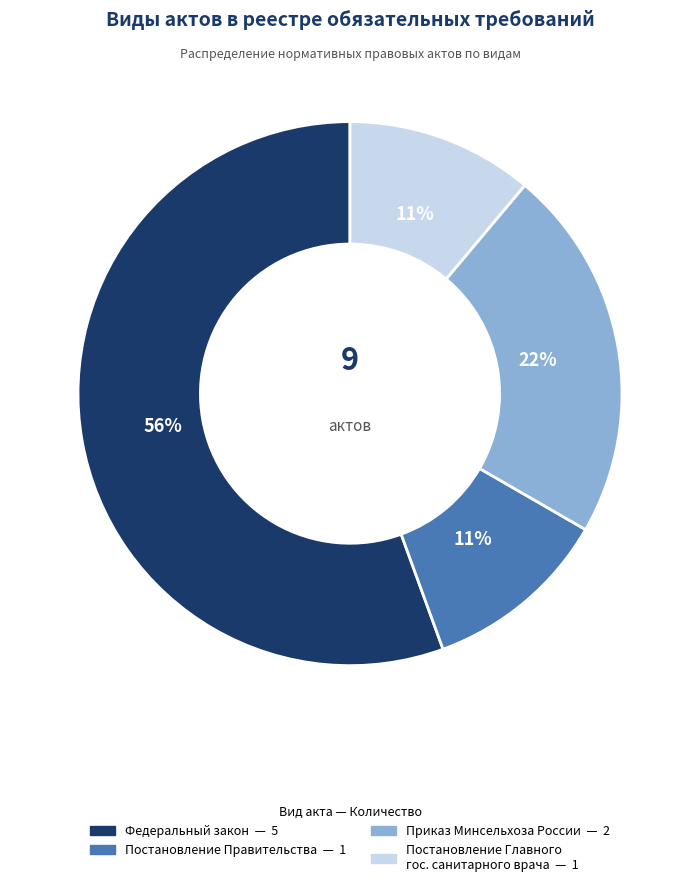

Is there any slice that represents more than half of the pie?

Yes